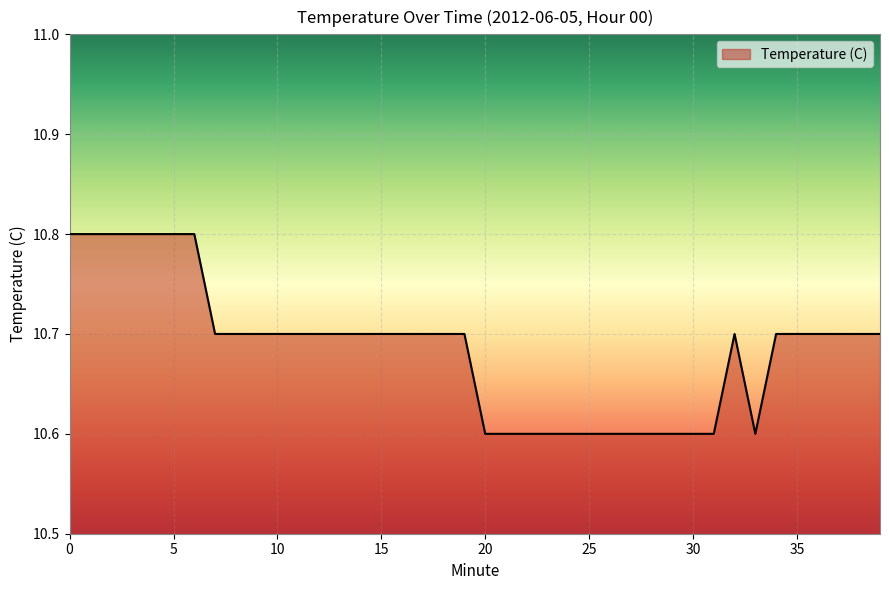

Count the values in the range 10 to 11.

40